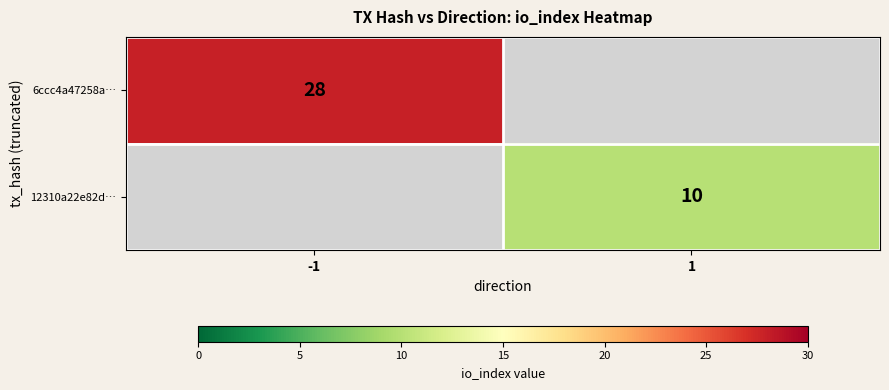

Between 1 and -1, which is larger?

-1